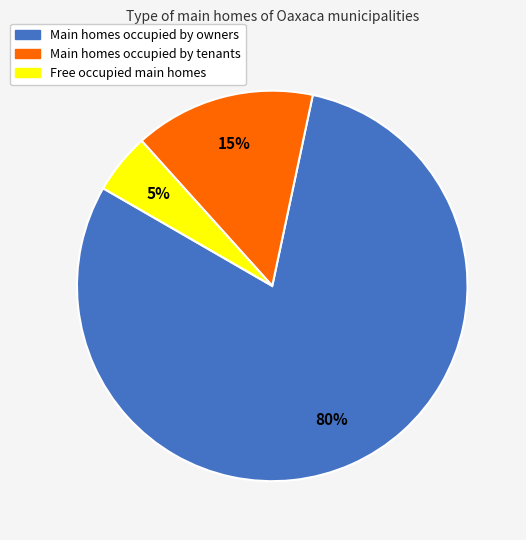

Is there a majority slice in this chart?

Yes